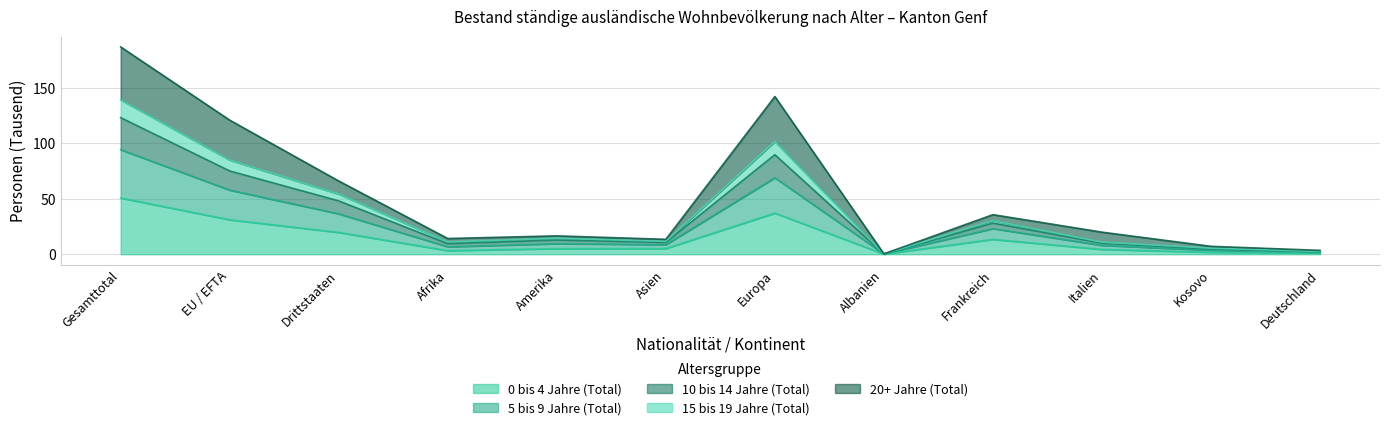

At which category is the sum across all series the highest?

Gesamttotal